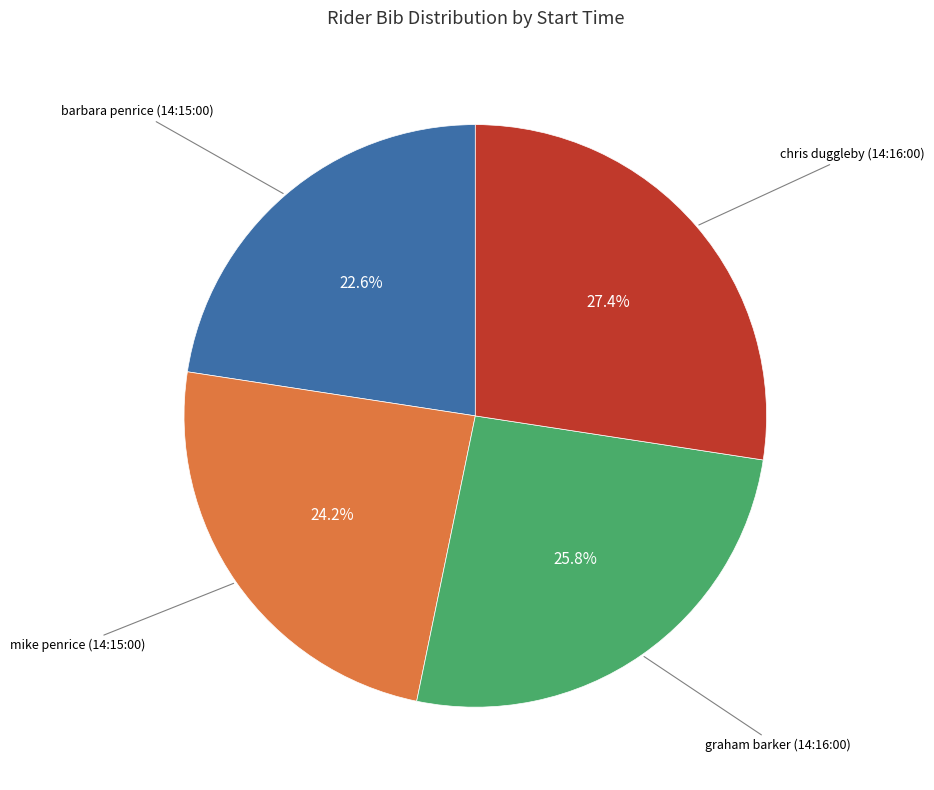

Is there a majority slice in this chart?

No